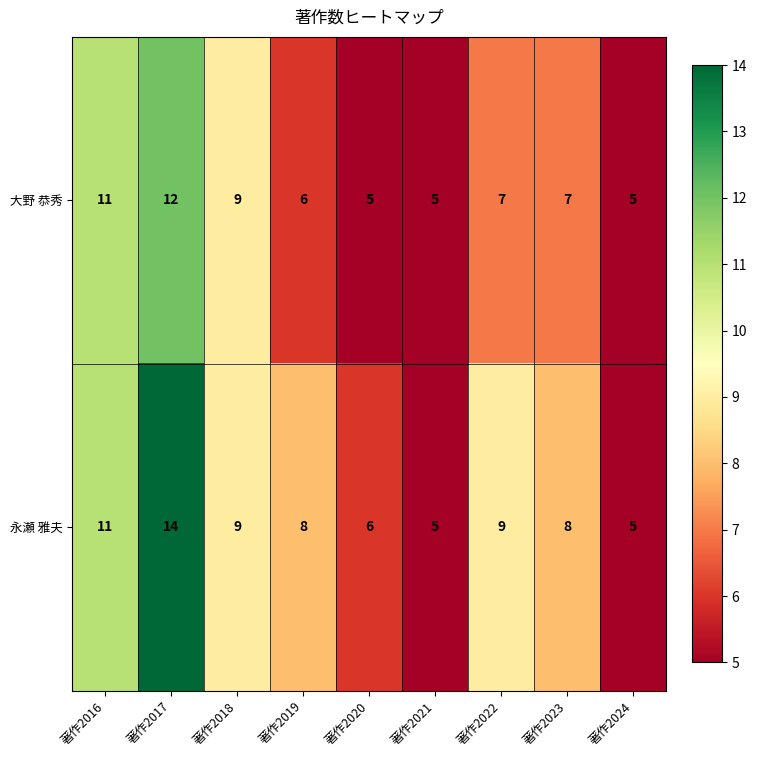

How many distinct data groups are displayed?

2